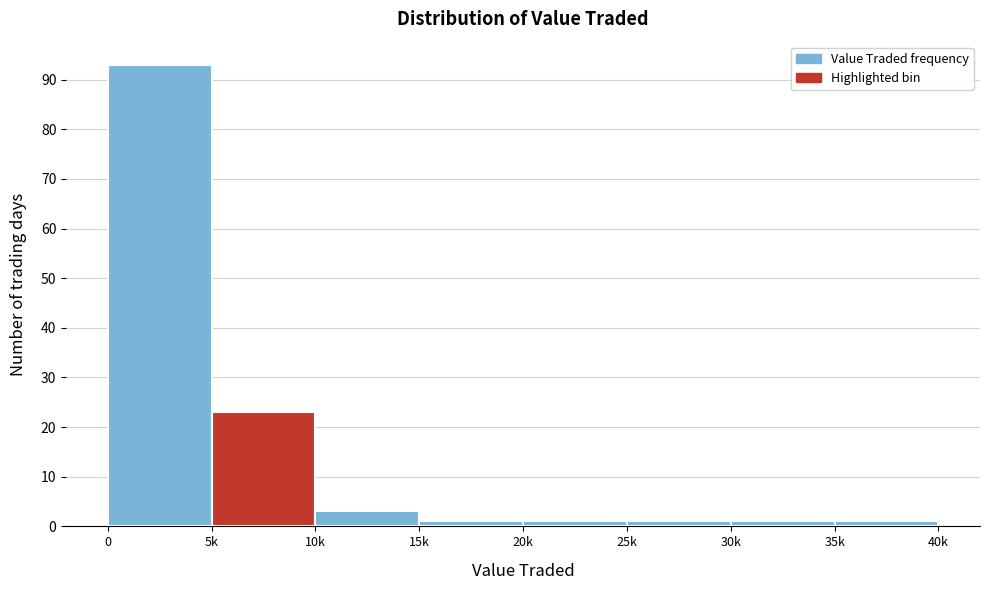

Reading left to right, list all the values displayed in this chart.

93	23	3	1	1	1	1	1